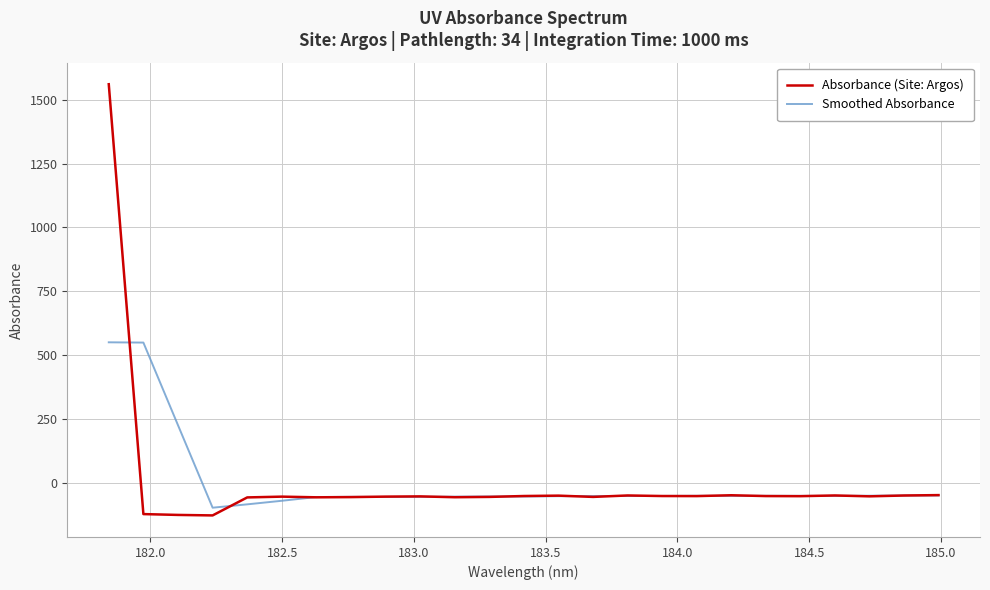

How many lines are shown in the chart?

2